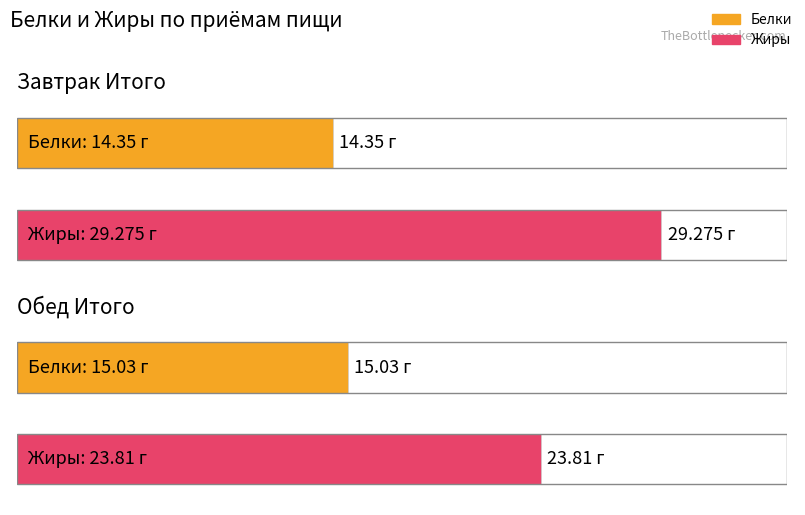

Is it true that Жиры equals 23.8 at Обед Итого?

True